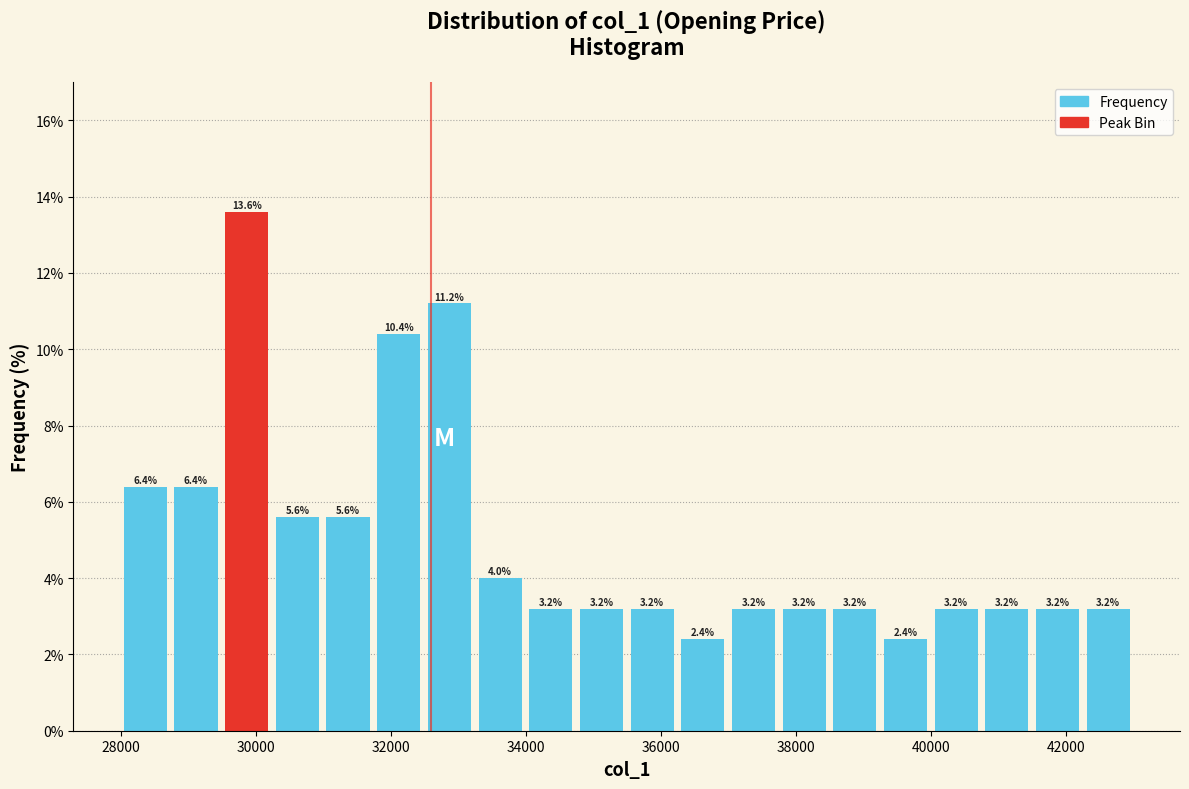

Around what value on the x-axis is the tallest bar? Give the approximate position of its centre, as read against the axis.

29800